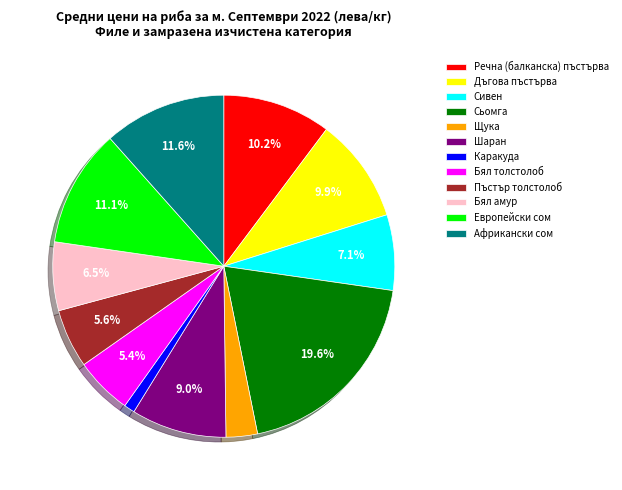

How many segments does this pie chart have?

12